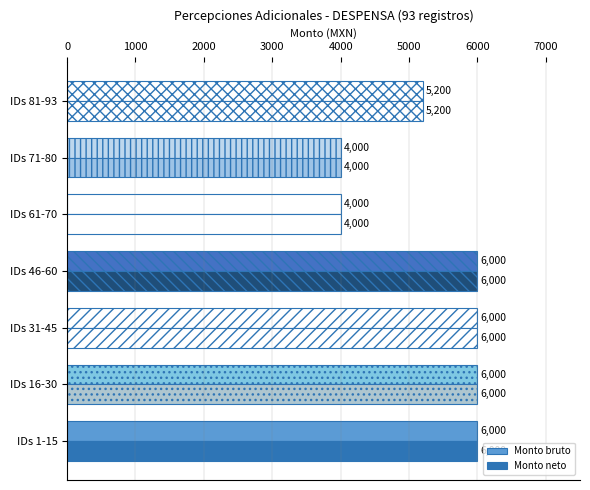

What is the greatest value displayed?

6000